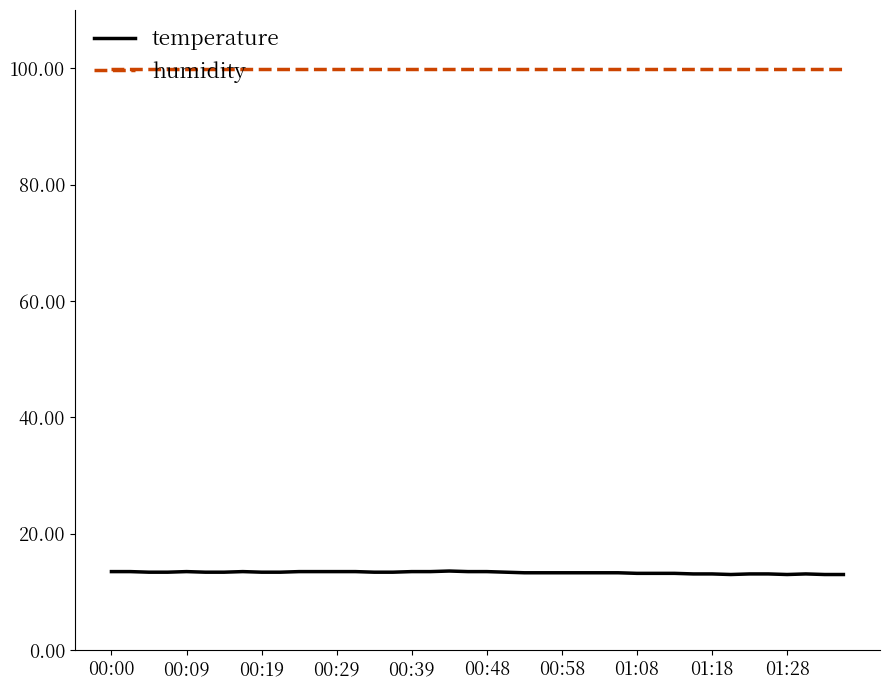

True or false: temperature and humidity intersect in this chart.

False